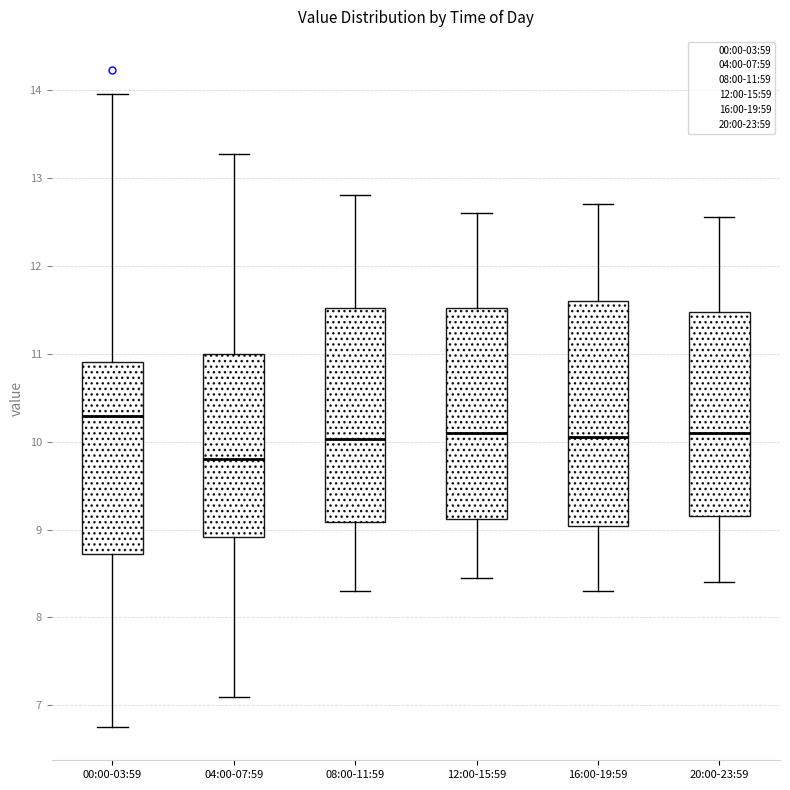

Where does the median line of the box for 00:00-03:59 sit on the y-axis? The values are not printed on the chart, so give them approximately, as read against the axis.

10.3